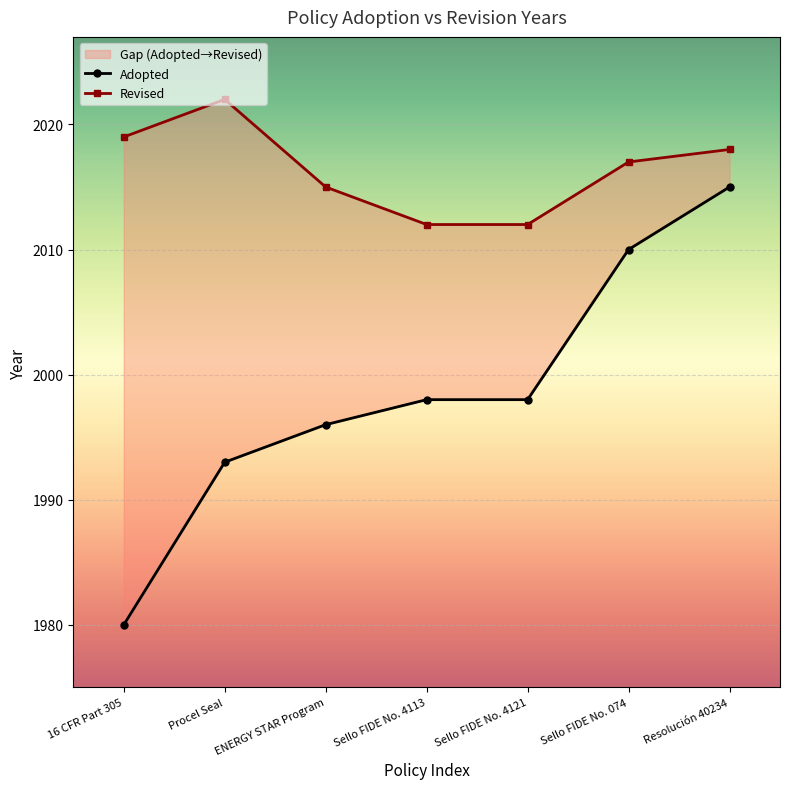

Where is Revised nearest to the value 1011?

Sello FIDE No. 4113